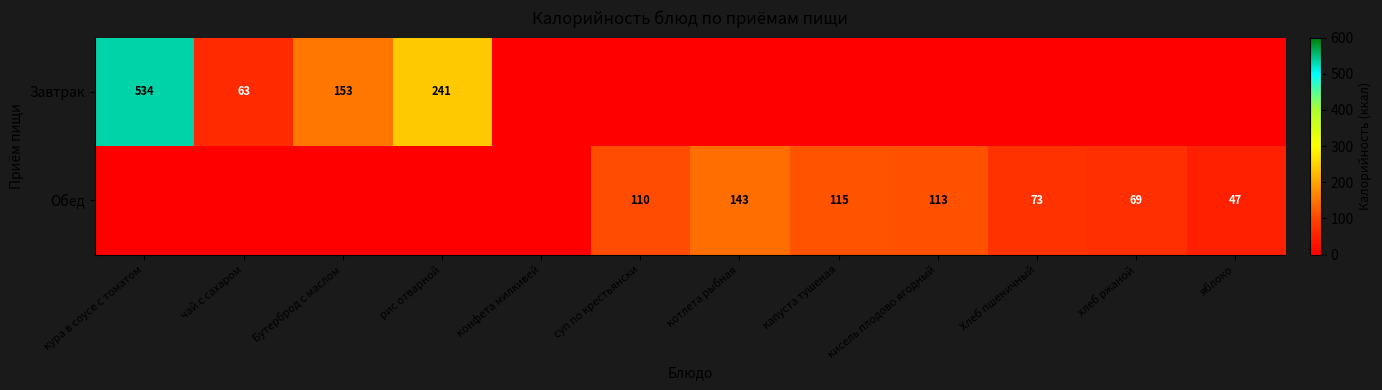

The Обед series shows 110 at суп по крестьянски. True or false?

True